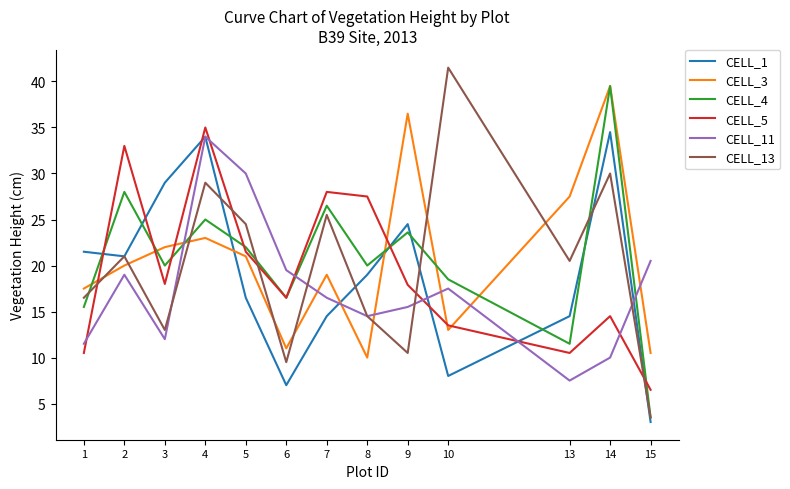

Count the number of data series in this chart.

6